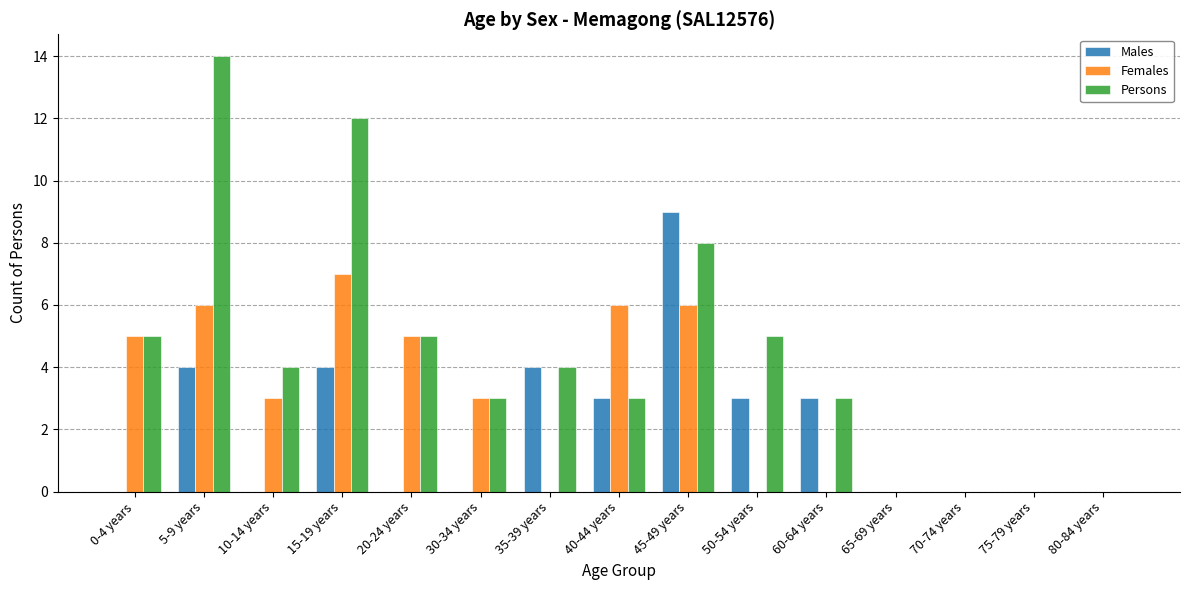

Reading right to left, extract all data points from this chart.

Males: 80-84 years=0	75-79 years=0	70-74 years=0	65-69 years=0	60-64 years=3	50-54 years=3	45-49 years=9	40-44 years=3	35-39 years=4	30-34 years=0	20-24 years=0	15-19 years=4	10-14 years=0	5-9 years=4	0-4 years=0
Females: 80-84 years=0	75-79 years=0	70-74 years=0	65-69 years=0	60-64 years=0	50-54 years=0	45-49 years=6	40-44 years=6	35-39 years=0	30-34 years=3	20-24 years=5	15-19 years=7	10-14 years=3	5-9 years=6	0-4 years=5
Persons: 80-84 years=0	75-79 years=0	70-74 years=0	65-69 years=0	60-64 years=3	50-54 years=5	45-49 years=8	40-44 years=3	35-39 years=4	30-34 years=3	20-24 years=5	15-19 years=12	10-14 years=4	5-9 years=14	0-4 years=5